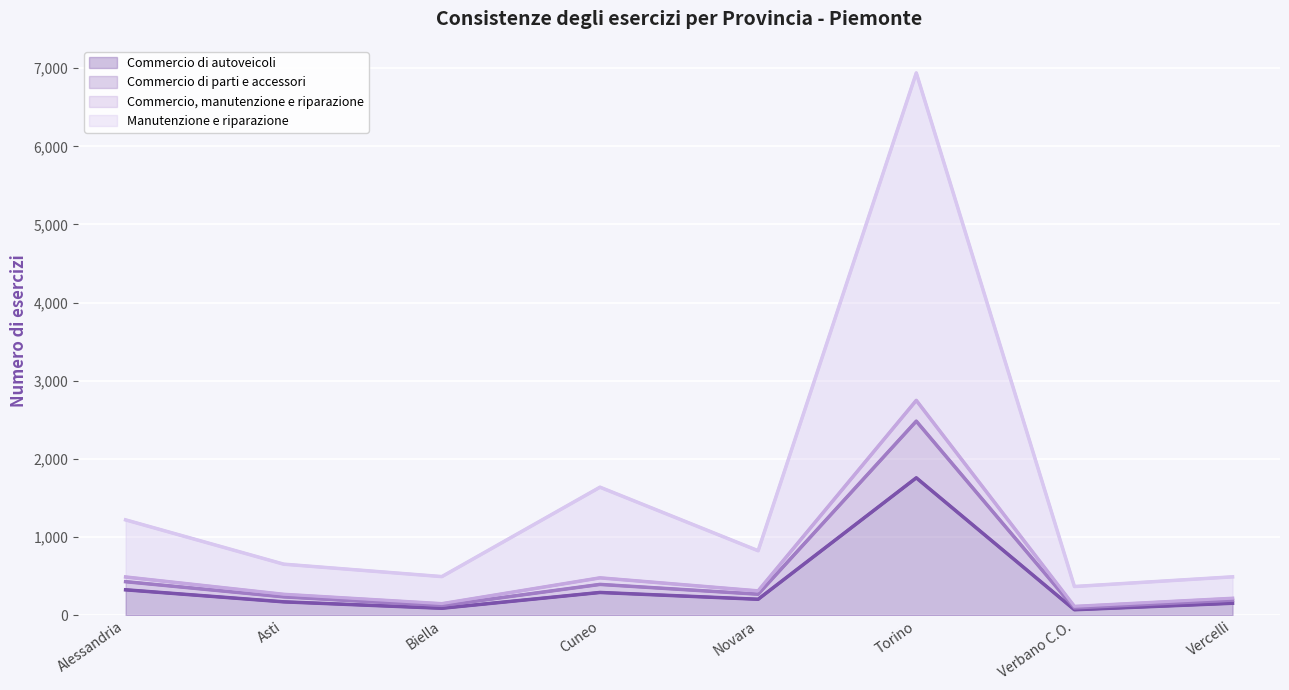

Which category has the highest value across all series?

Torino